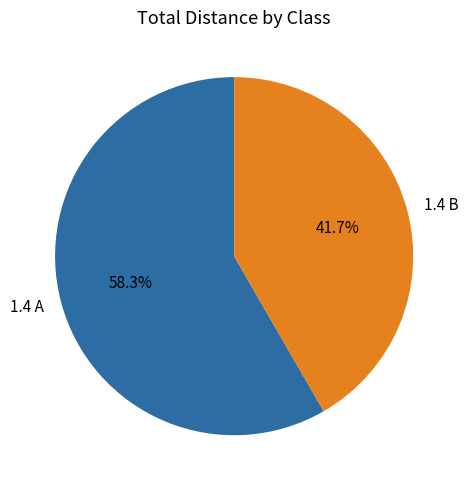

Rank the categories by value from highest to lowest.

1.4 A, 1.4 B